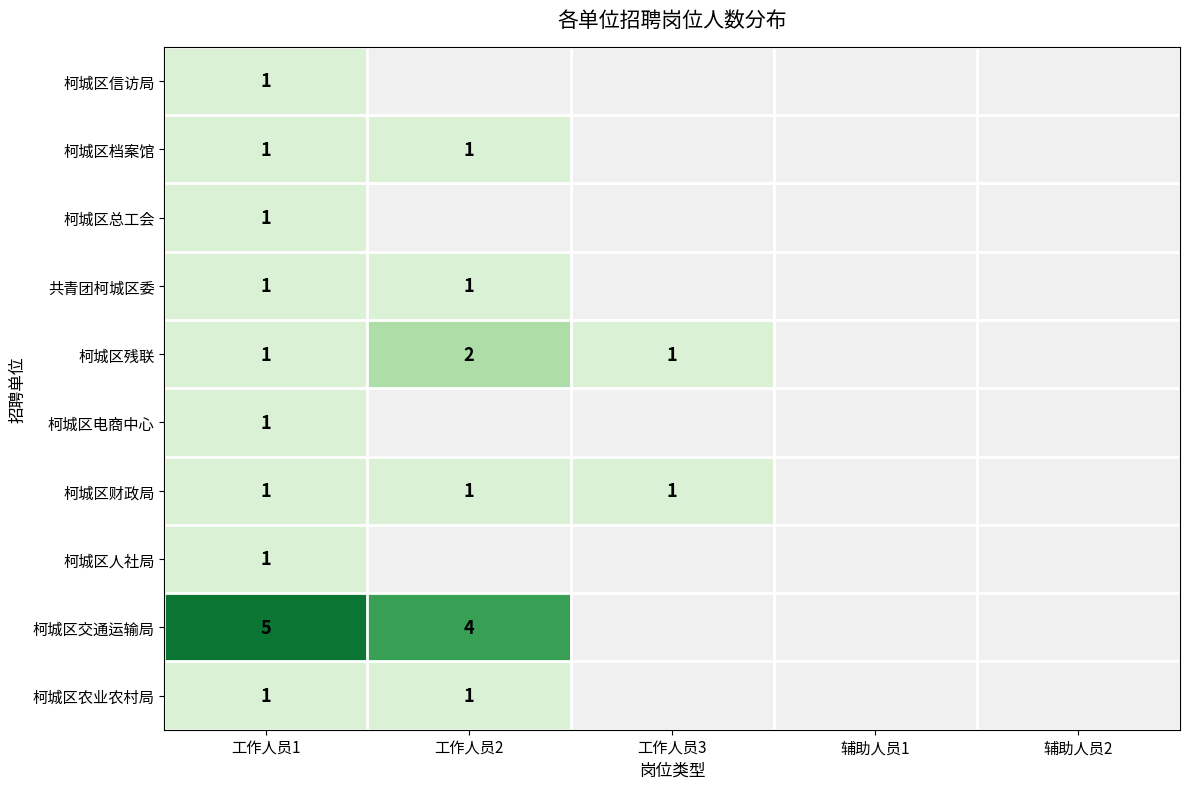

The value of 柯城区电商中心 at 工作人员1 is 1. True or false?

True